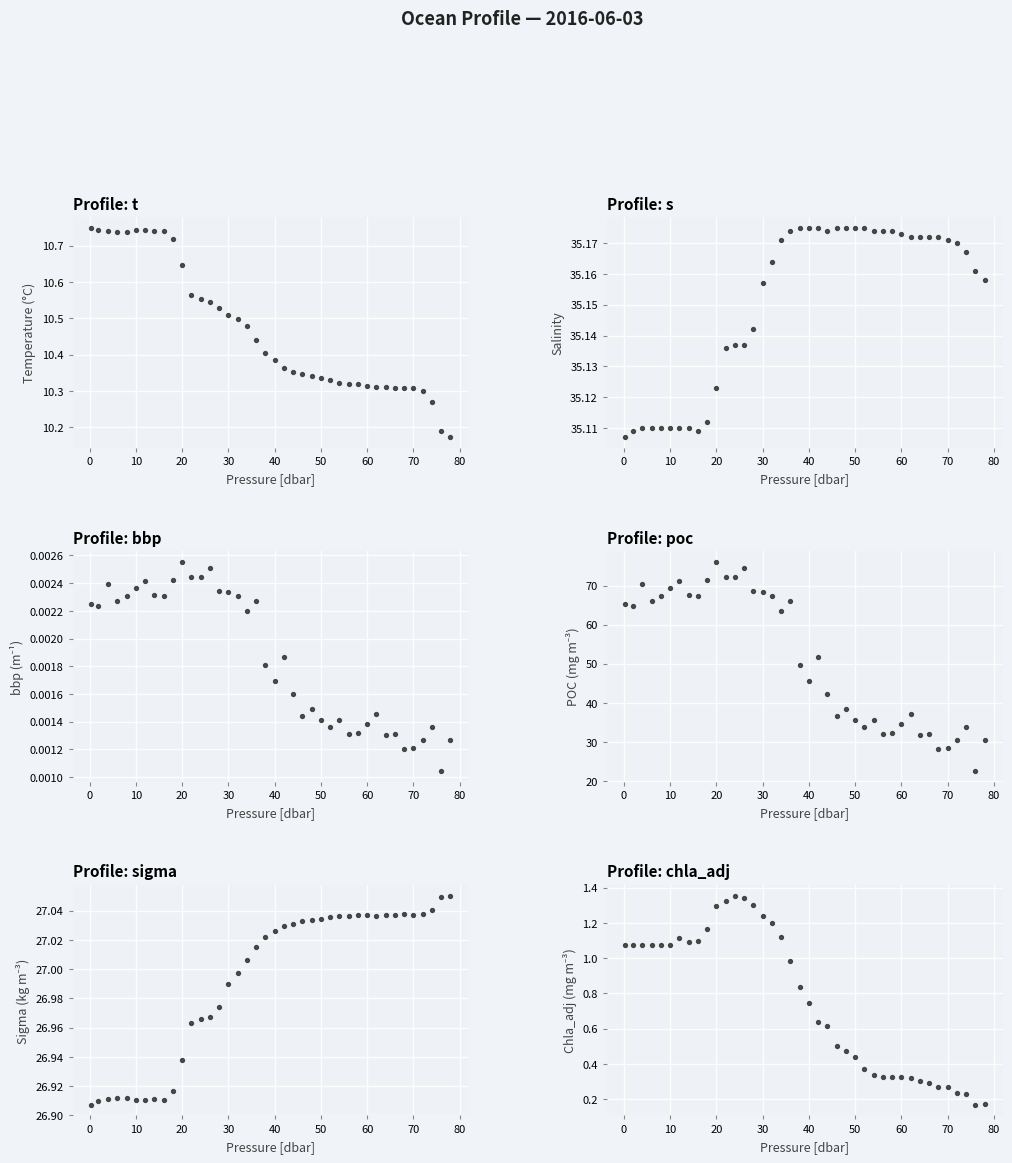

Which series contains the lowest Y value?

bbp (m⁻¹)